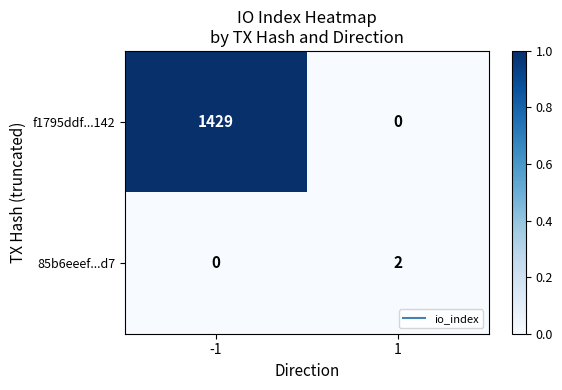

What is the maximum value for f1795ddf...142?

1429